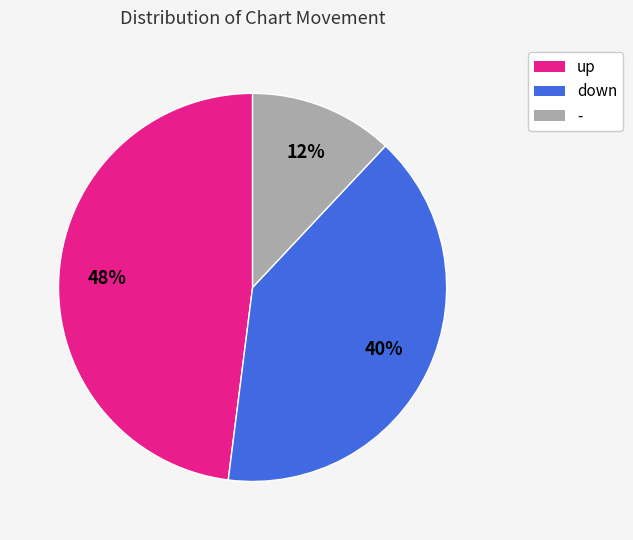

Count the number of slices in the pie.

3